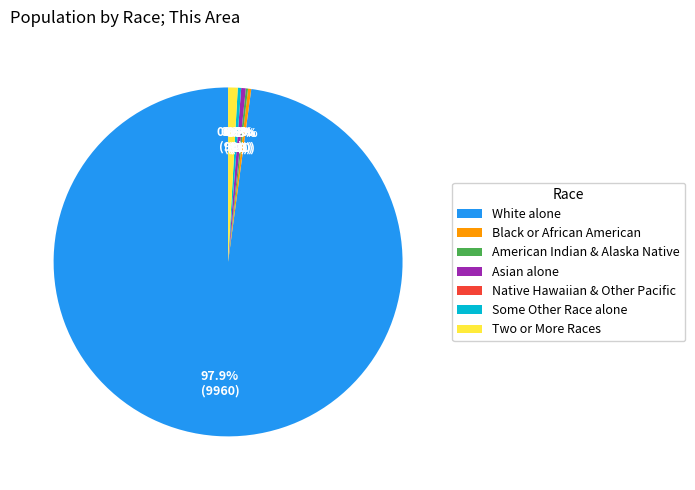

To the nearest percent, what is the difference between the largest and smallest slice percentages?

98%